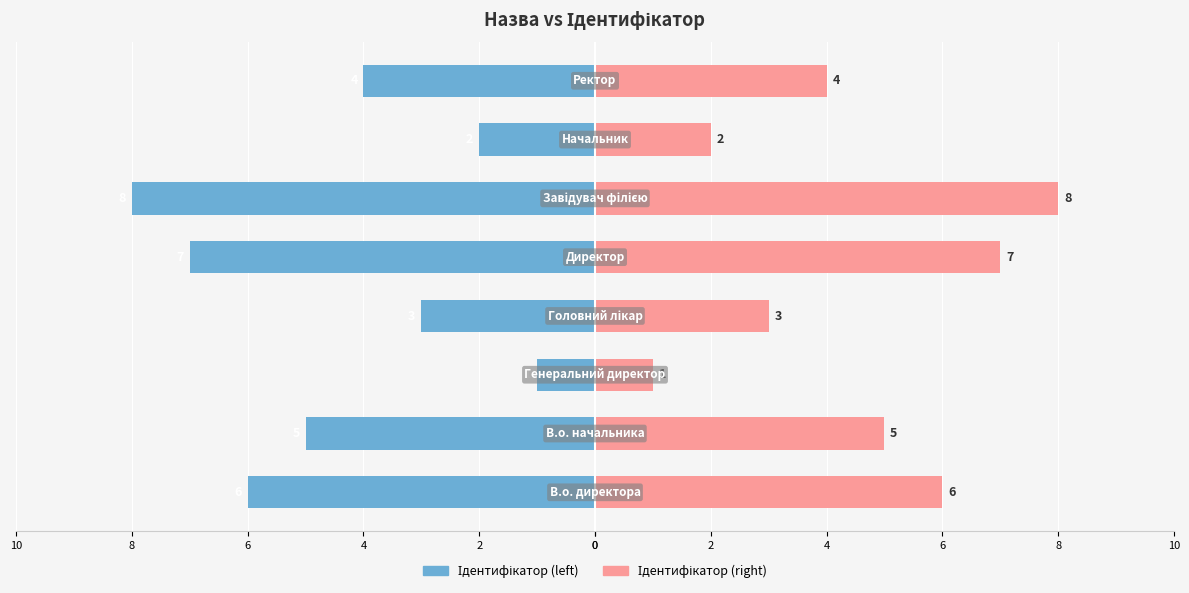

What is the spread (max minus min) of values at 6?

6